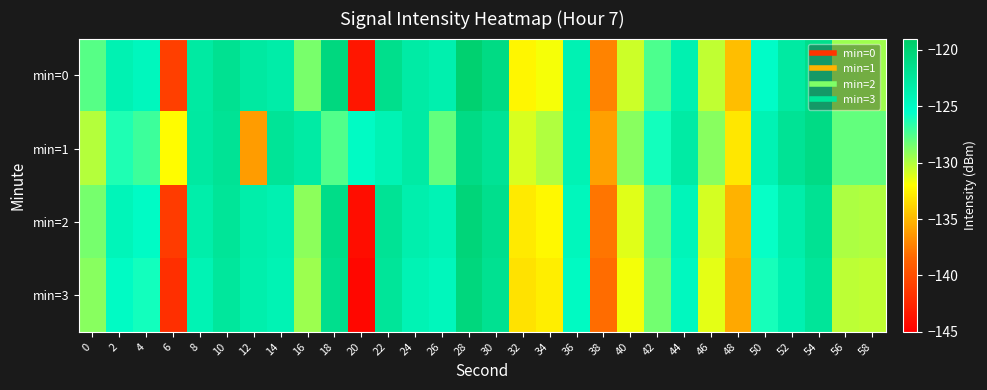

What is the maximum value shown in the chart?

-119.7